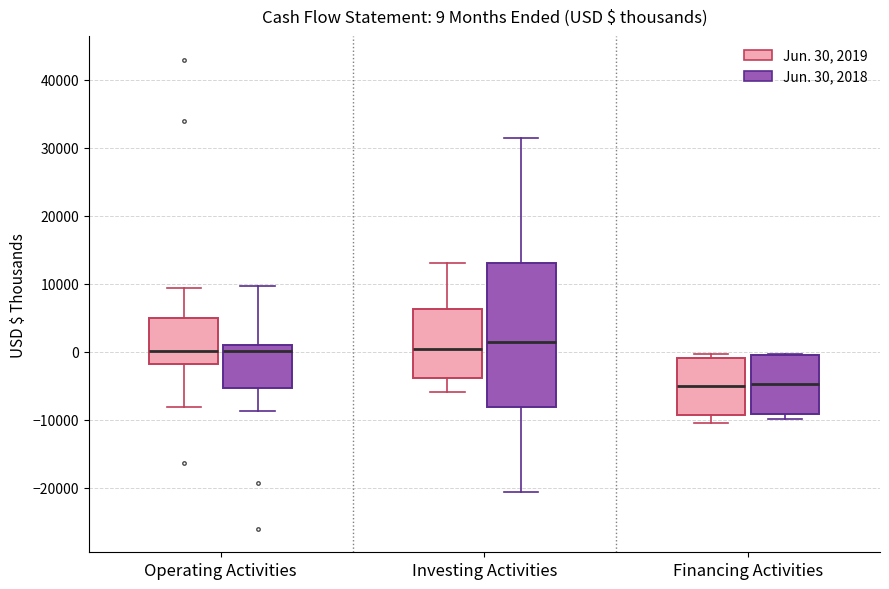

Which box's median line is the highest?

Investing Activities (Jun. 30, 2018)